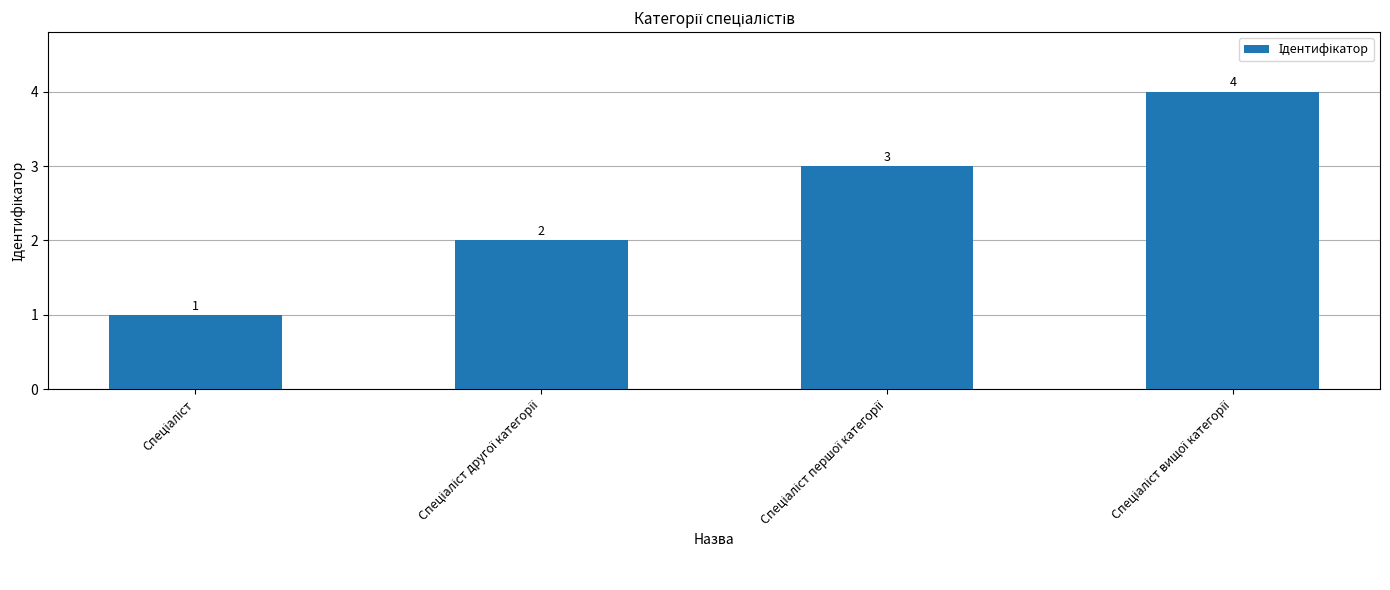

Are the bars horizontal?

No